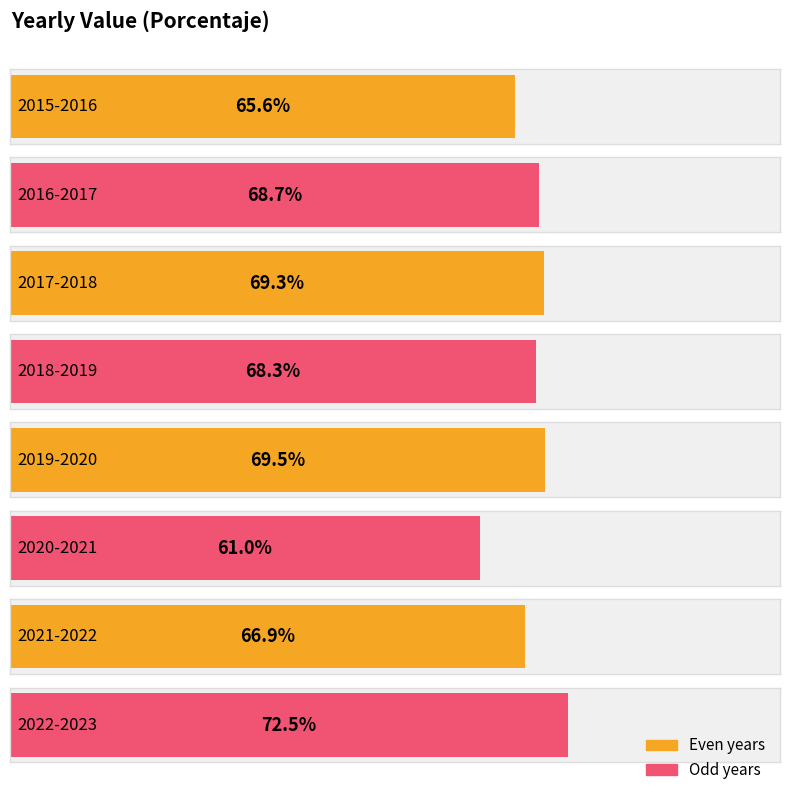

What is the sum of the values at 2022-2023 and 2017-2018?

141.8